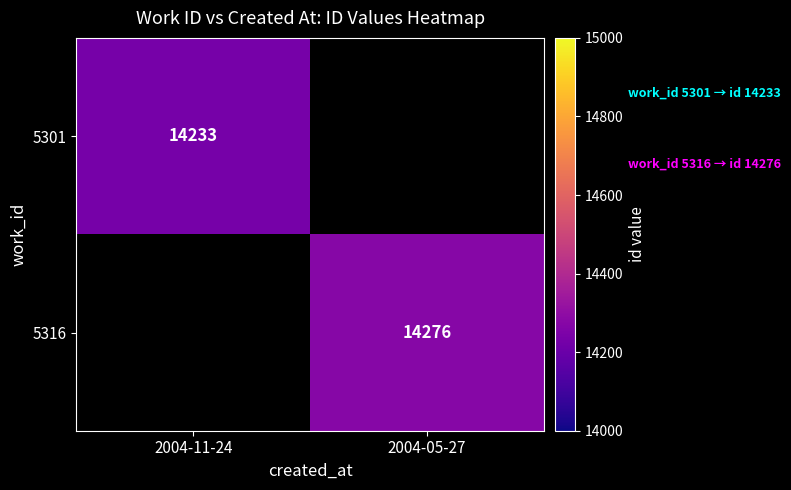

True or false: 5301 has a value of 14233 at 2004-11-24.

True